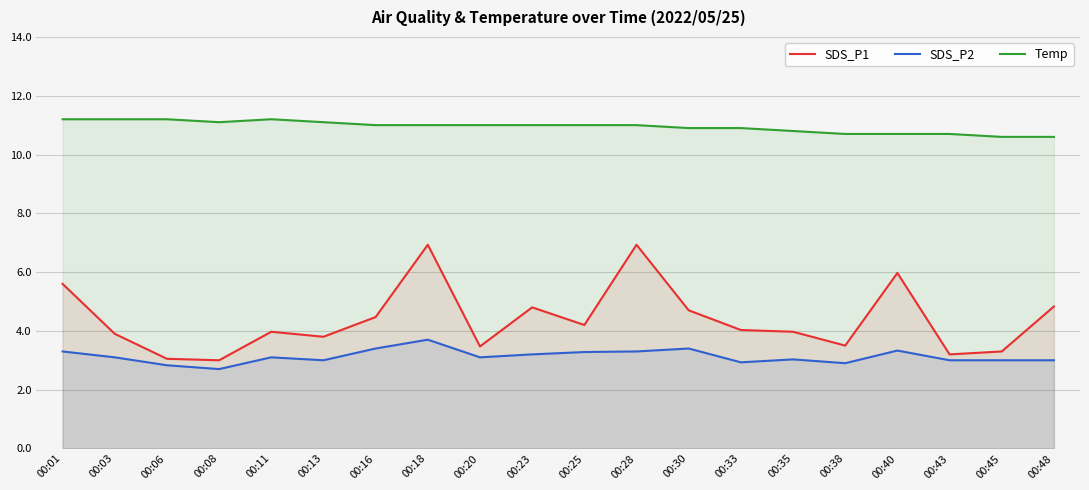

Reading right to left, transcribe all the data shown in this chart.

SDS_P1: 00:48=4.8	00:45=3.3	00:43=3.2	00:40=6.0	00:38=3.5	00:35=4.0	00:33=4.0	00:30=4.7	00:28=6.9	00:25=4.2	00:23=4.8	00:20=3.5	00:18=6.9	00:16=4.5	00:13=3.8	00:11=4.0	00:08=3.0	00:06=3.0	00:03=3.9	00:01=5.6
SDS_P2: 00:48=3.0	00:45=3.0	00:43=3.0	00:40=3.3	00:38=2.9	00:35=3.0	00:33=2.9	00:30=3.4	00:28=3.3	00:25=3.3	00:23=3.2	00:20=3.1	00:18=3.7	00:16=3.4	00:13=3.0	00:11=3.1	00:08=2.7	00:06=2.8	00:03=3.1	00:01=3.3
Temp: 00:48=10.6	00:45=10.6	00:43=10.7	00:40=10.7	00:38=10.7	00:35=10.8	00:33=10.9	00:30=10.9	00:28=11.0	00:25=11.0	00:23=11.0	00:20=11.0	00:18=11.0	00:16=11.0	00:13=11.1	00:11=11.2	00:08=11.1	00:06=11.2	00:03=11.2	00:01=11.2